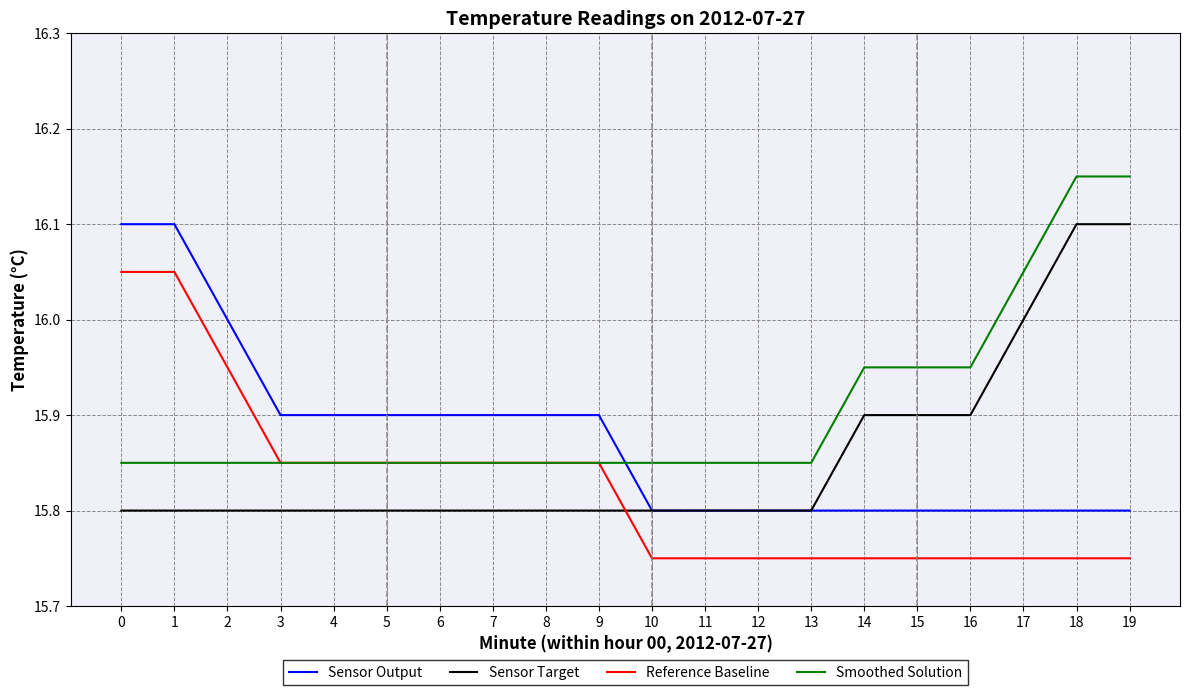

The Reference Baseline series shows 26.7 at 15. True or false?

False